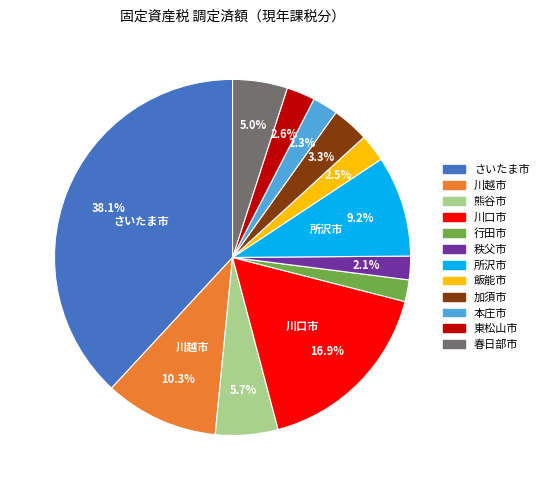

What is the largest slice in the pie chart?

さいたま市